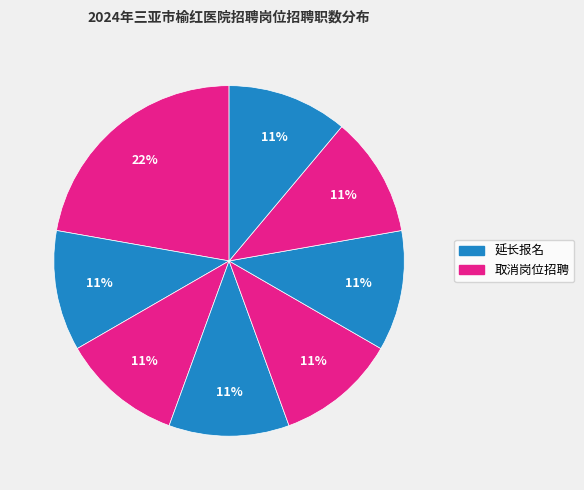

Is there a majority slice in this chart?

No